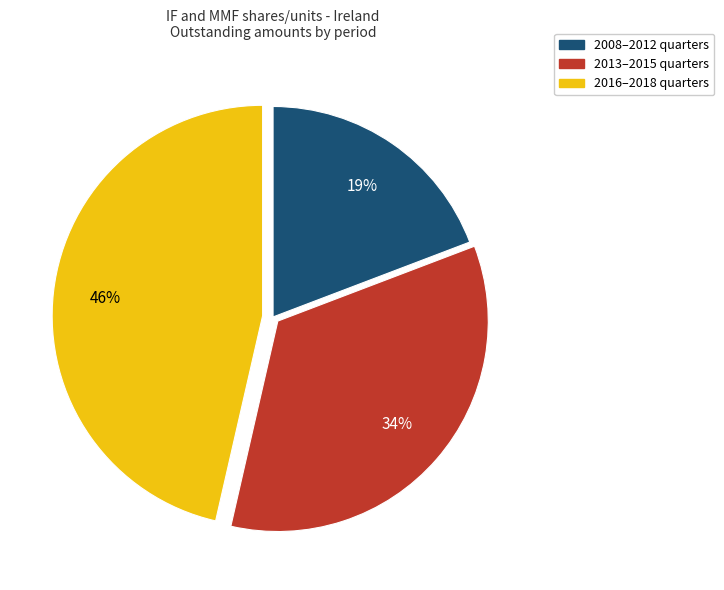

How many segments does this pie chart have?

3